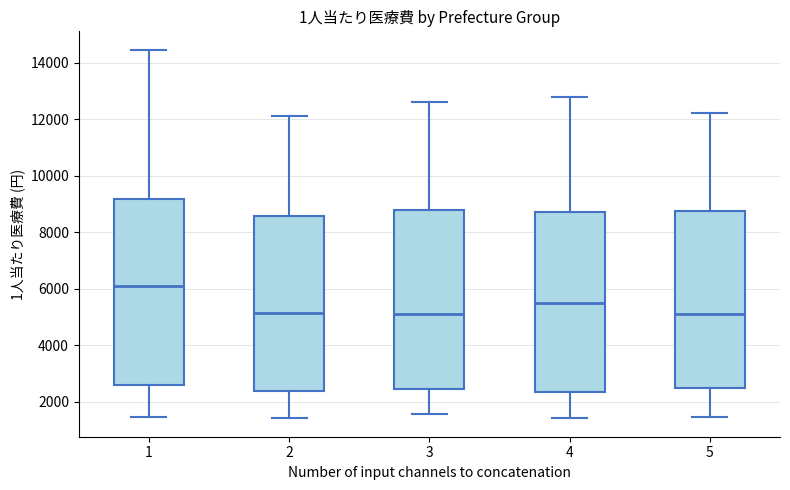

Reading left to right, transcribe this box plot: for each box, give where its median line is, the range the box spans, and where its two whiskers end, as read against the y-axis. The values are not printed on the chart, so give them approximately, as read against the axis.

1: median 6200, box 2600 to 9200, whiskers 1400 to 14400
2: median 5200, box 2400 to 8600, whiskers 1400 to 12200
3: median 5000, box 2400 to 8800, whiskers 1600 to 12600
4: median 5600, box 2400 to 8800, whiskers 1400 to 12800
5: median 5200, box 2400 to 8800, whiskers 1400 to 12200